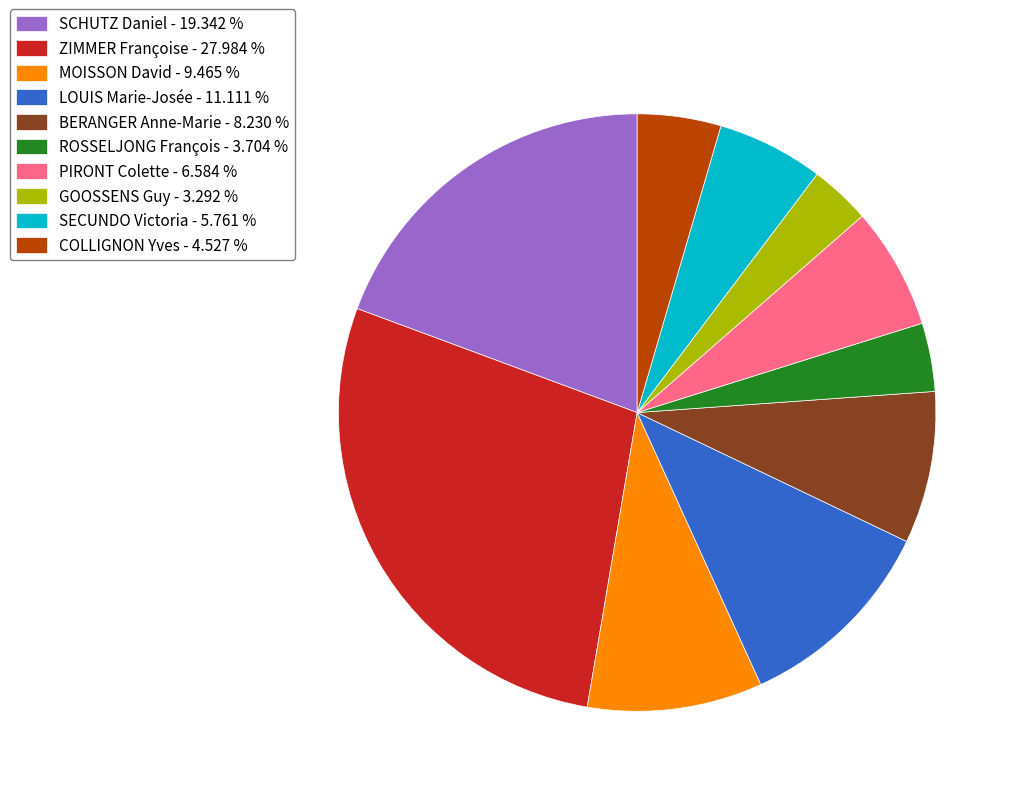

Combined, do SCHUTZ Daniel - 19.342 % and COLLIGNON Yves - 4.527 % account for over 50%?

No